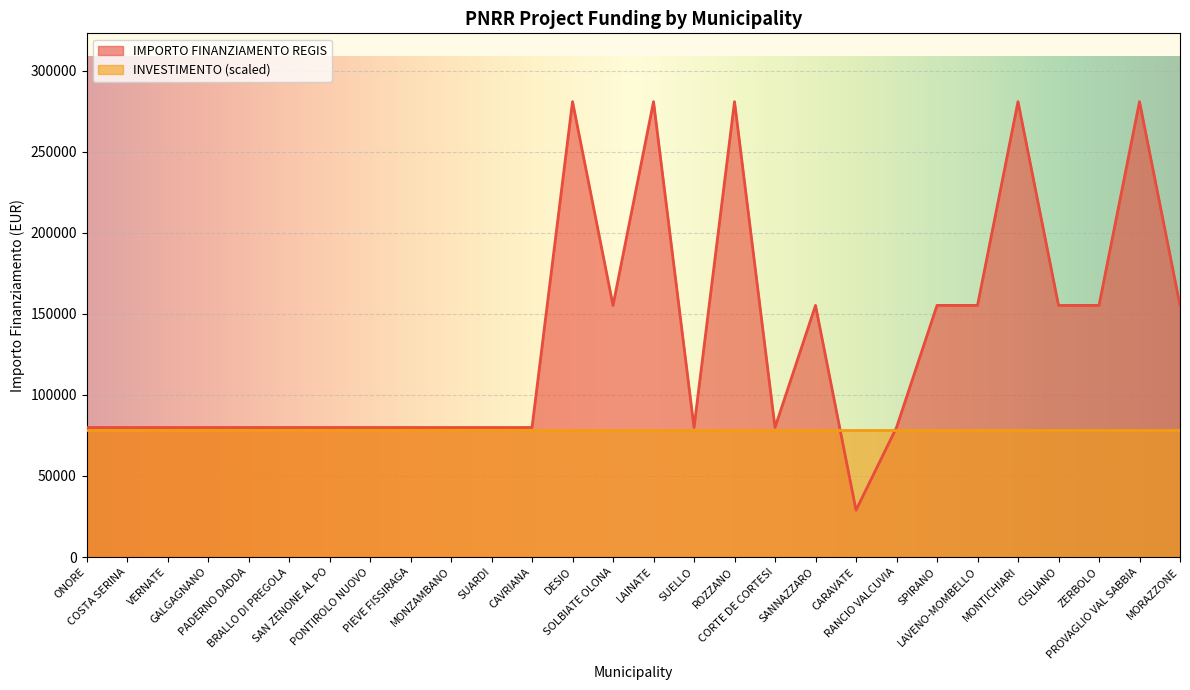

Where is the data nearest to the value 154917?

SOLBIATE OLONA